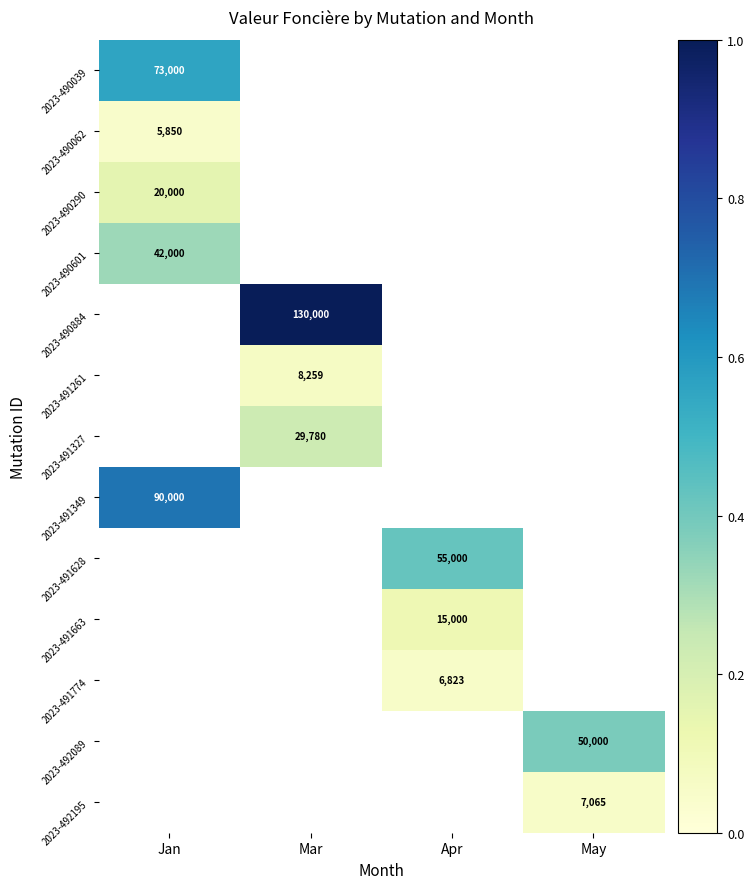

Which label corresponds to the smallest value in the chart?

Jan